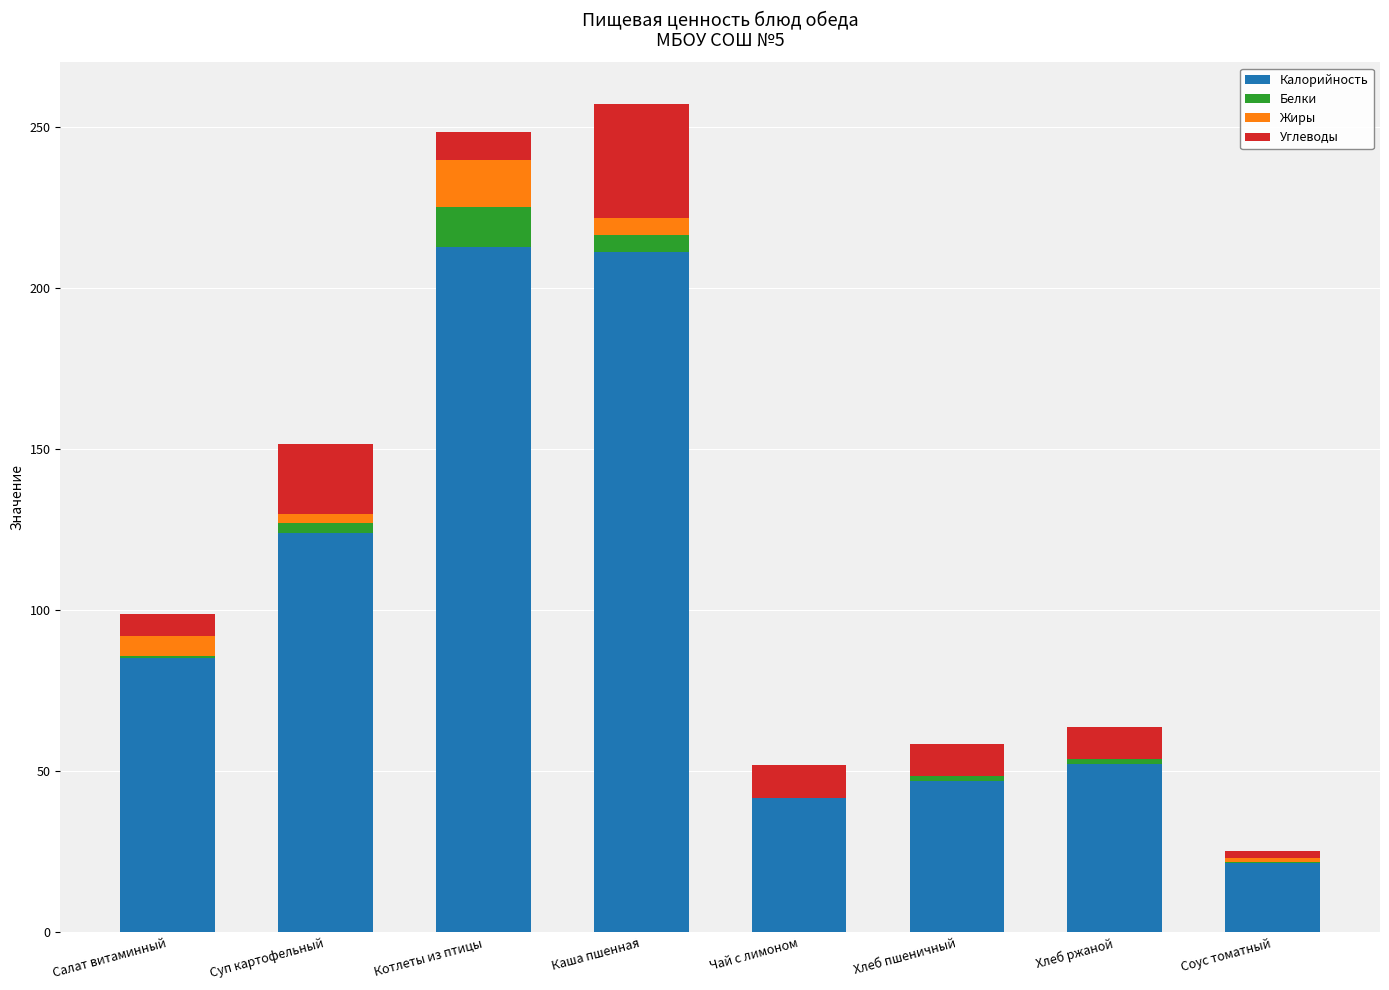

The value of Калорийность at Суп картофельный is 124.1. True or false?

True